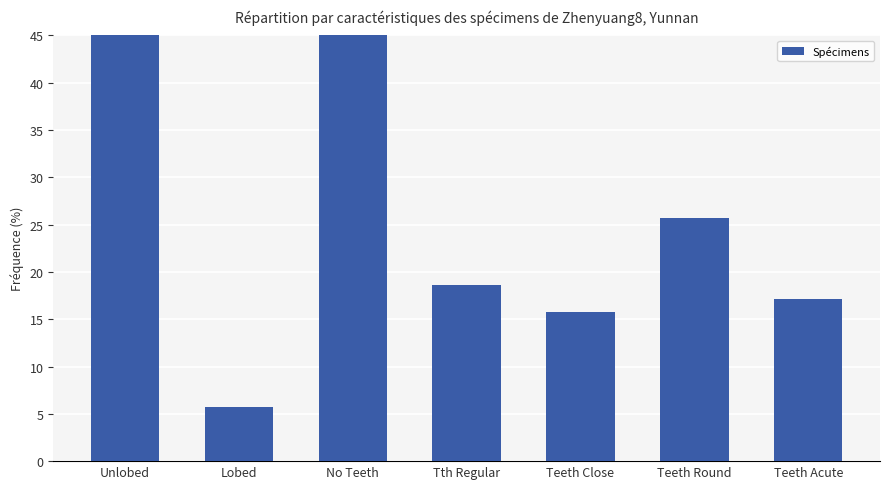

Reading left to right, extract all data points from this chart.

94.3	5.7	57.1	18.6	15.7	25.7	17.1